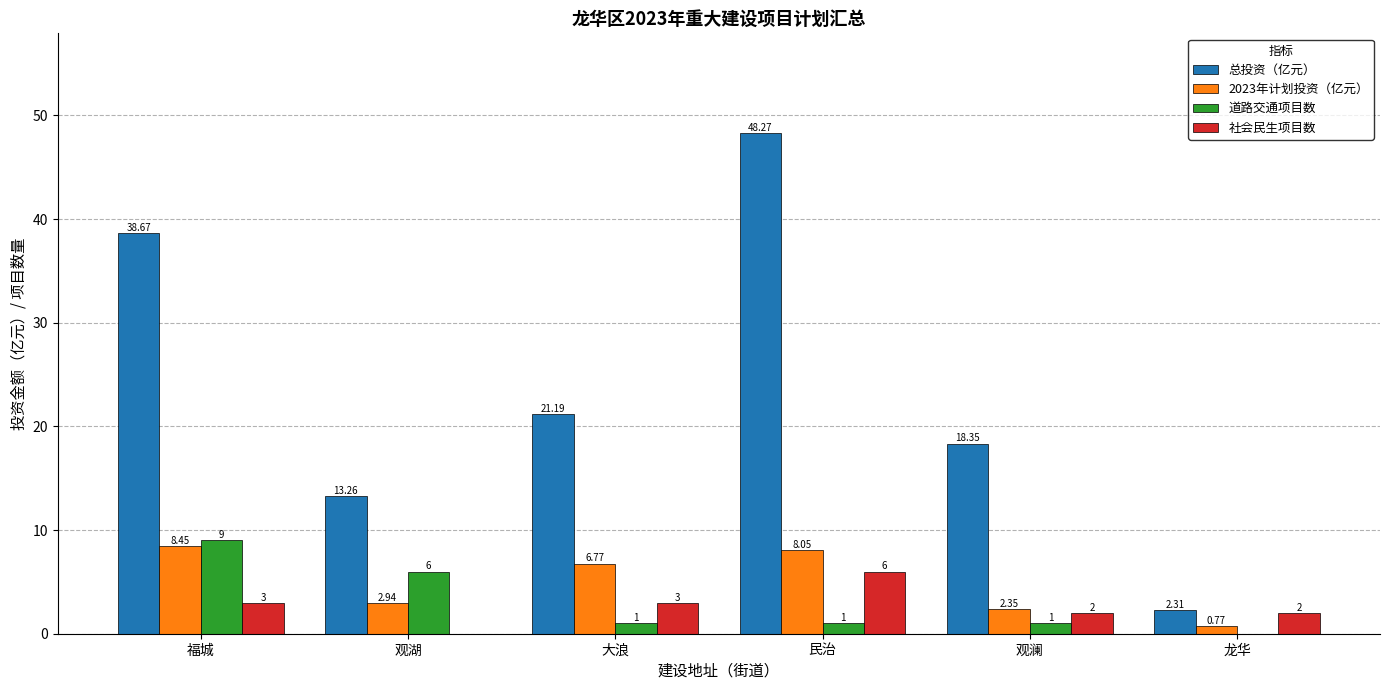

Is the value of 社会民生项目数 at 龙华 greater than the value of 道路交通项目数 at 龙华?

Yes